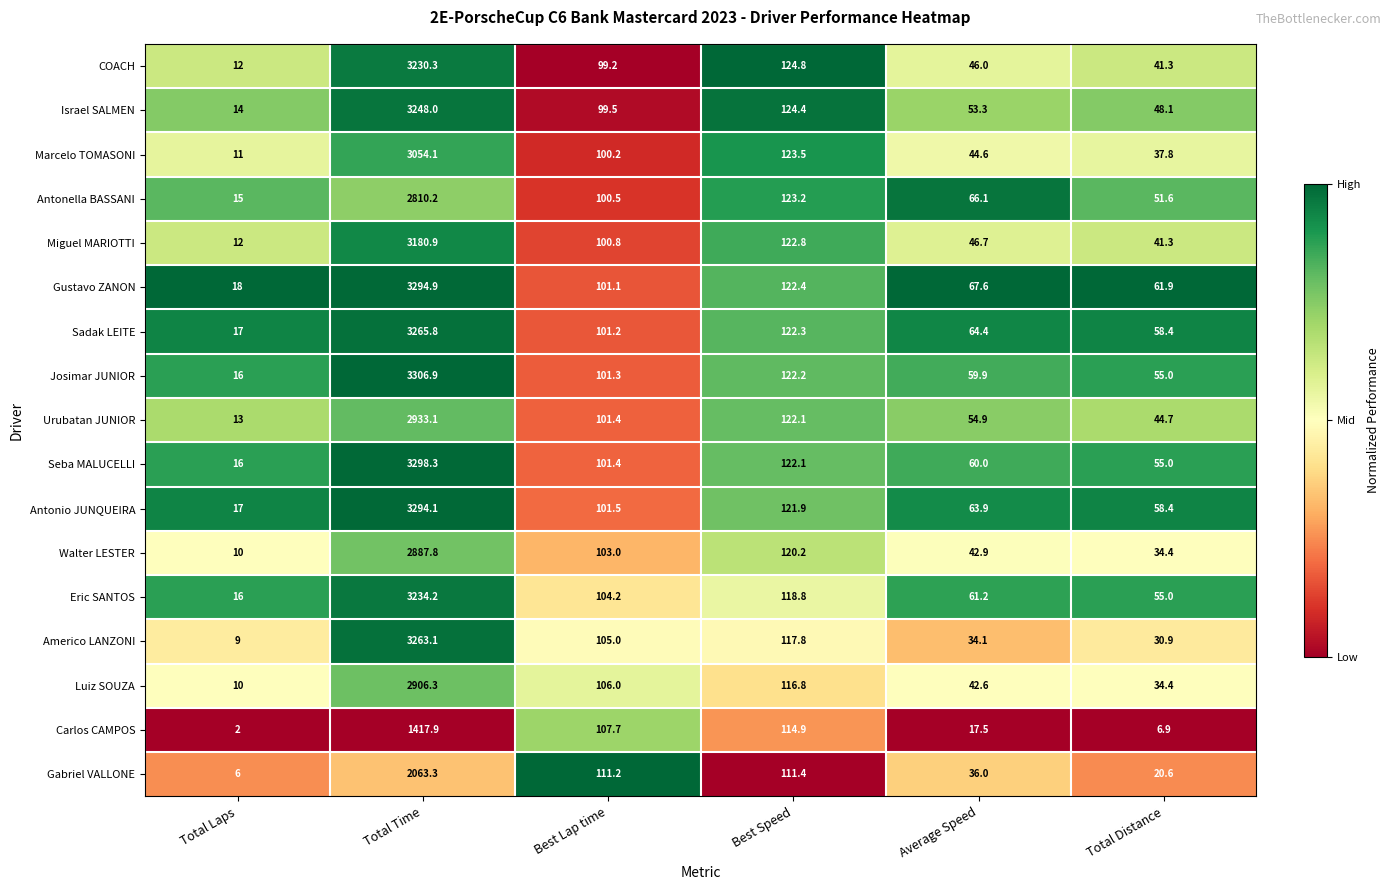

What is the sum of all Gabriel VALLONE values?

2348.5